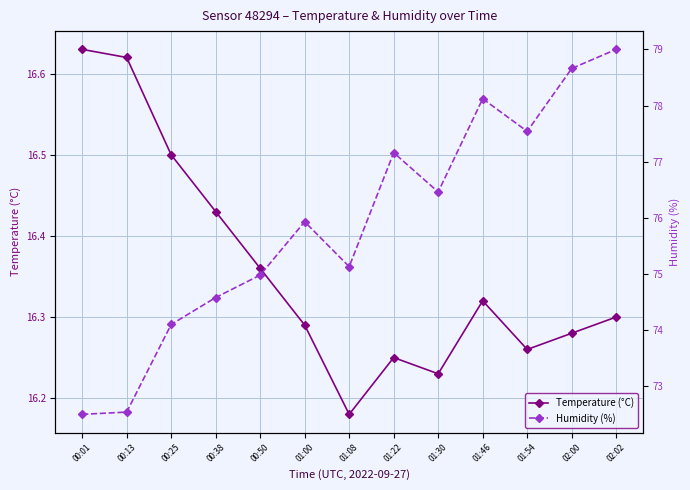

What are all the series names shown in the legend?

Temperature (°C), Humidity (%)